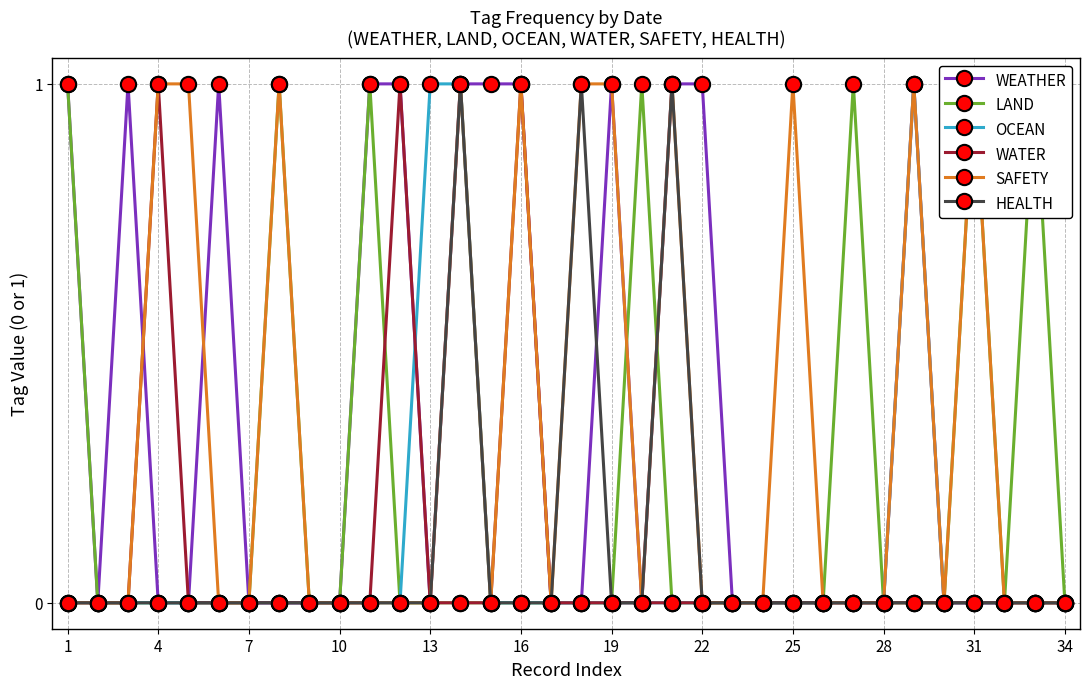

The HEALTH series shows 0 at 19. True or false?

True